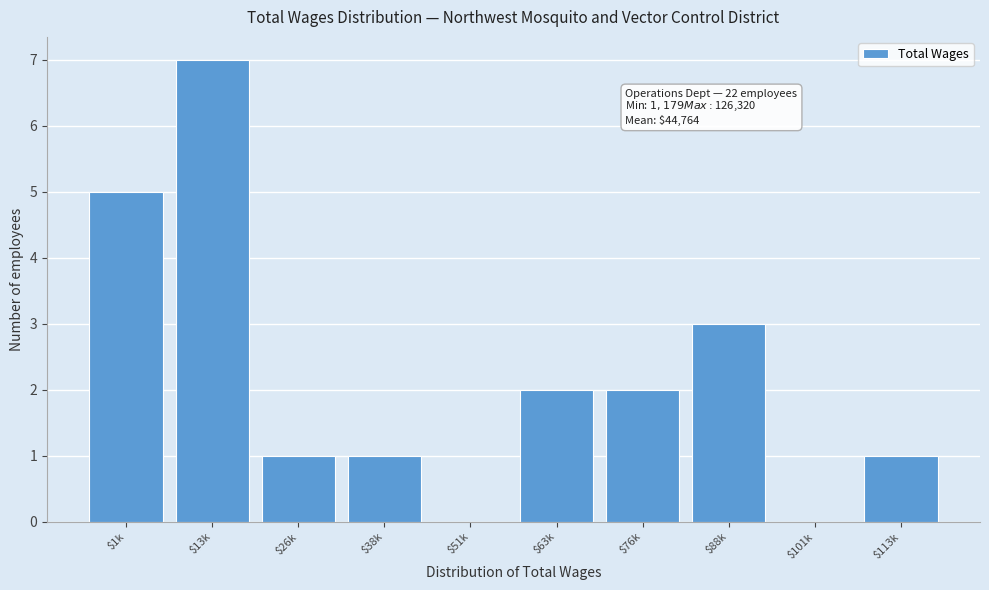

What is the sum of all values?

22